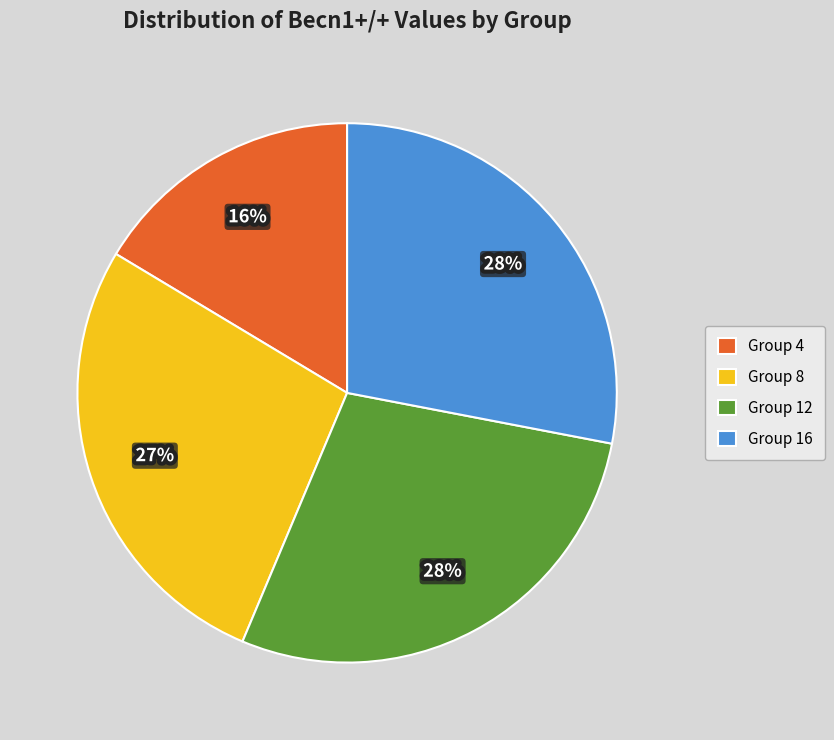

Is there a majority slice in this chart?

No